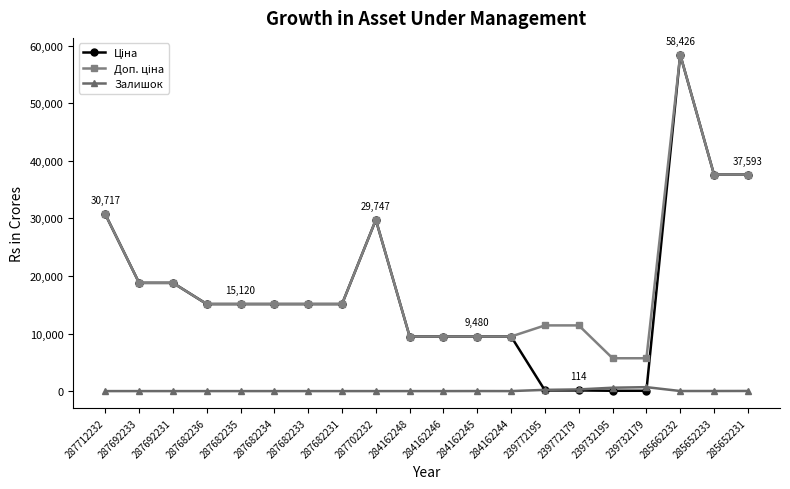

At which category is the sum across all series the highest?

285662232